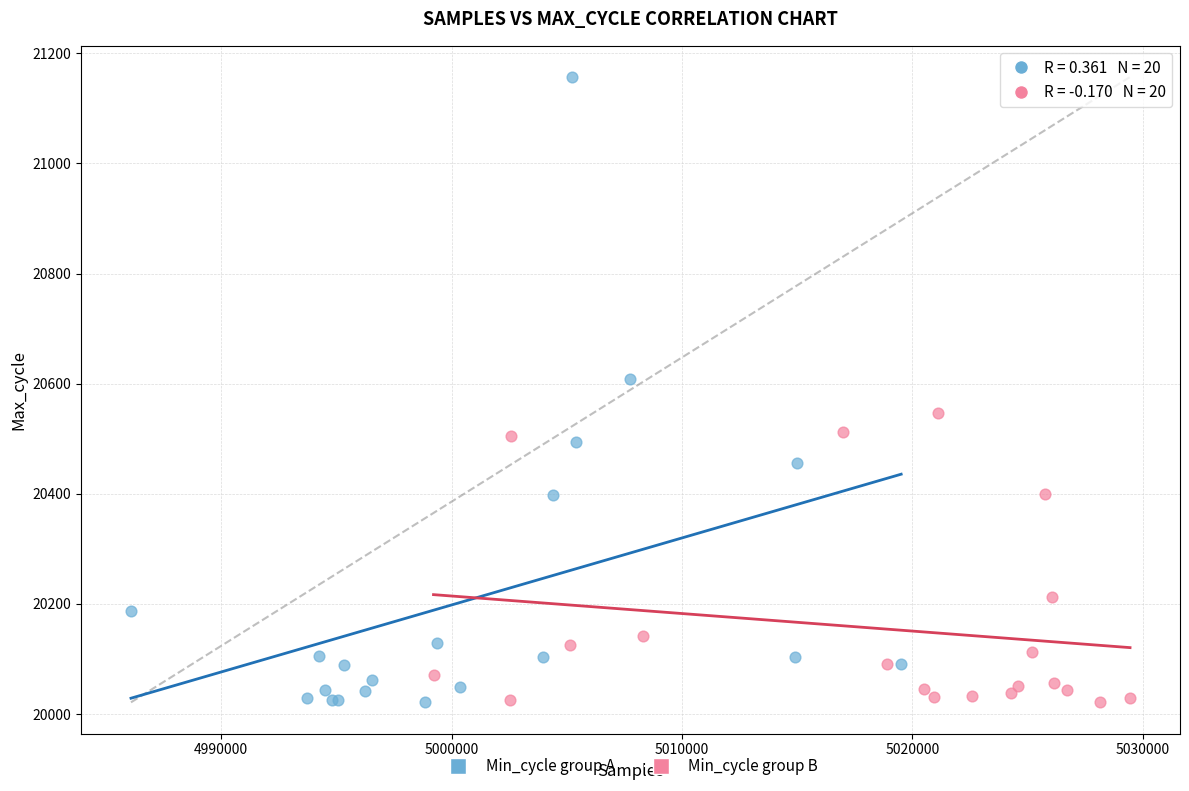

What are all the series names shown in the legend?

Min_cycle group A, Min_cycle group B